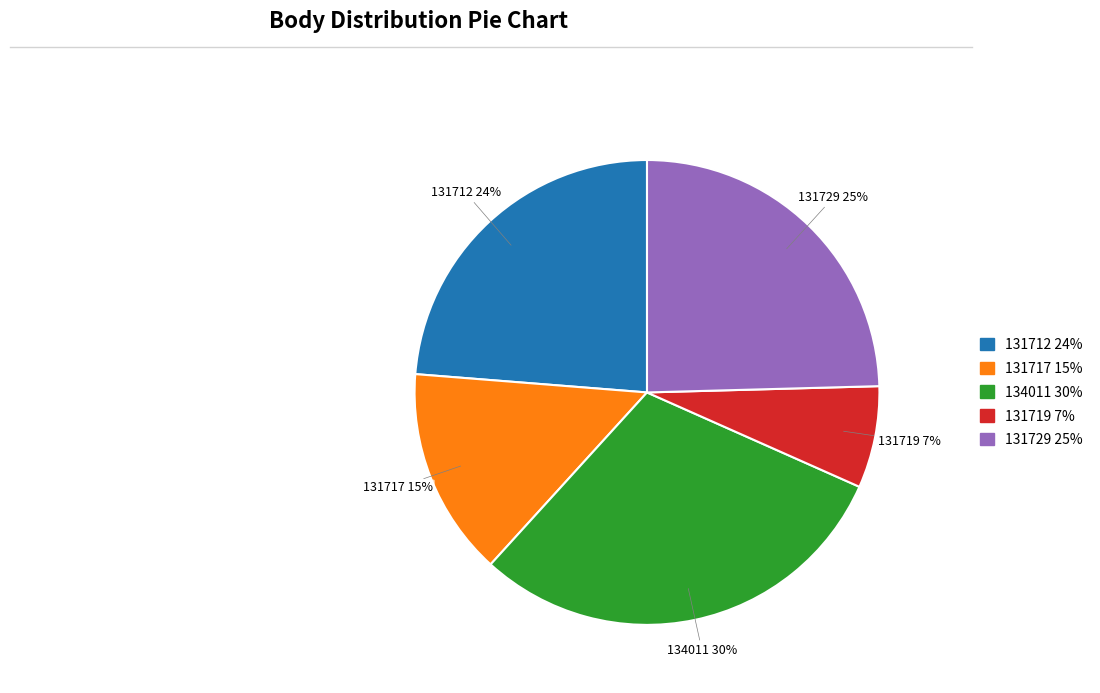

Which category has the biggest portion of the pie?

134011